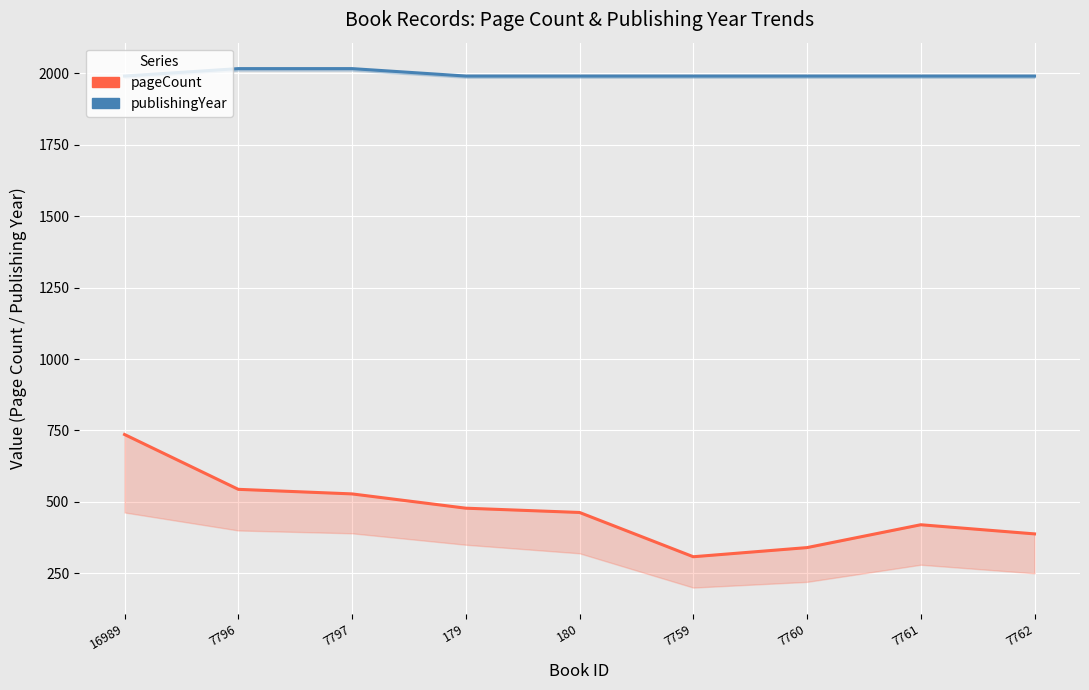

List the series in order of their peak value, lowest first.

pageCount, publishingYear